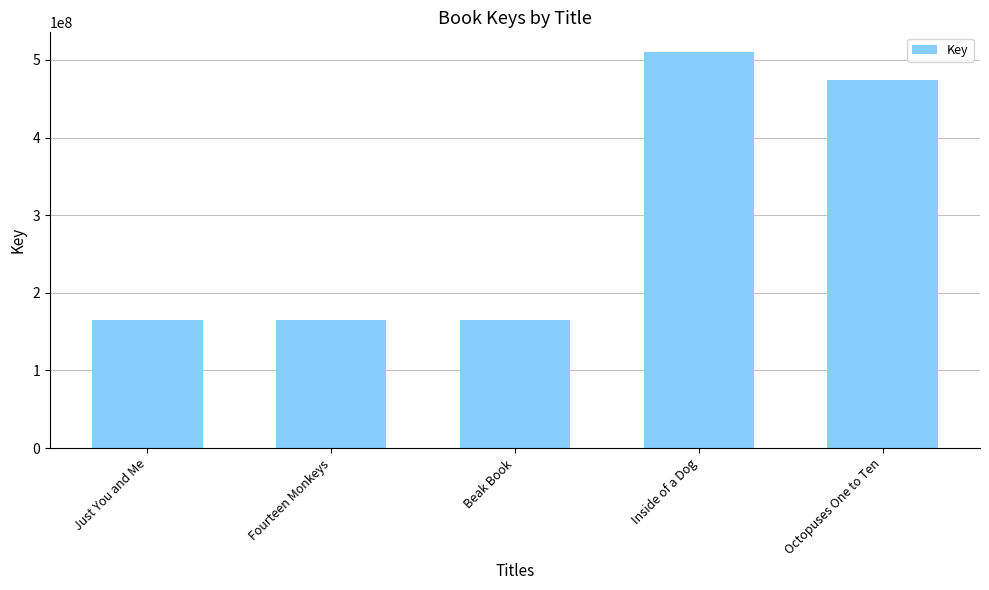

How many series are shown in this chart?

1